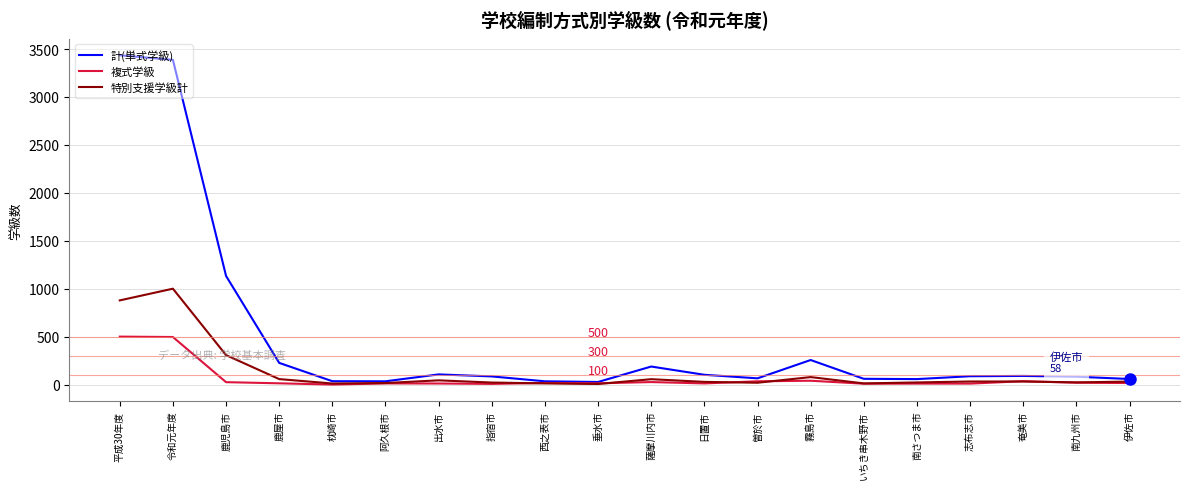

How many lines are shown in the chart?

3